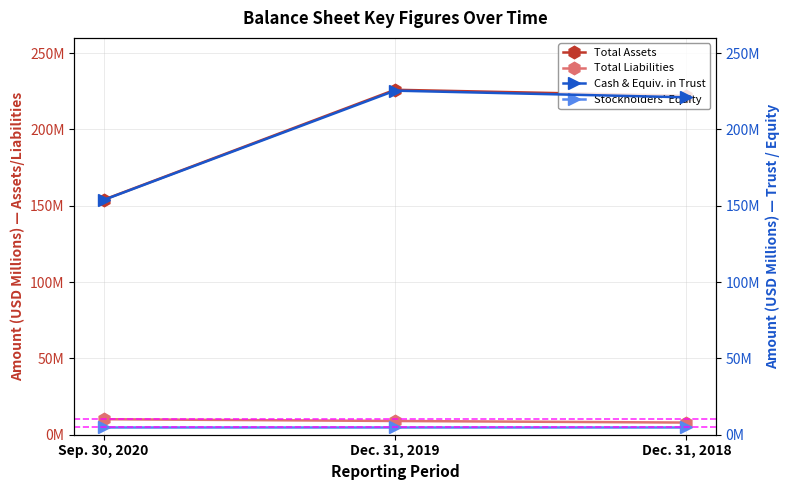

Where does the Total Liabilities series first go above 9?

Sep. 30, 2020